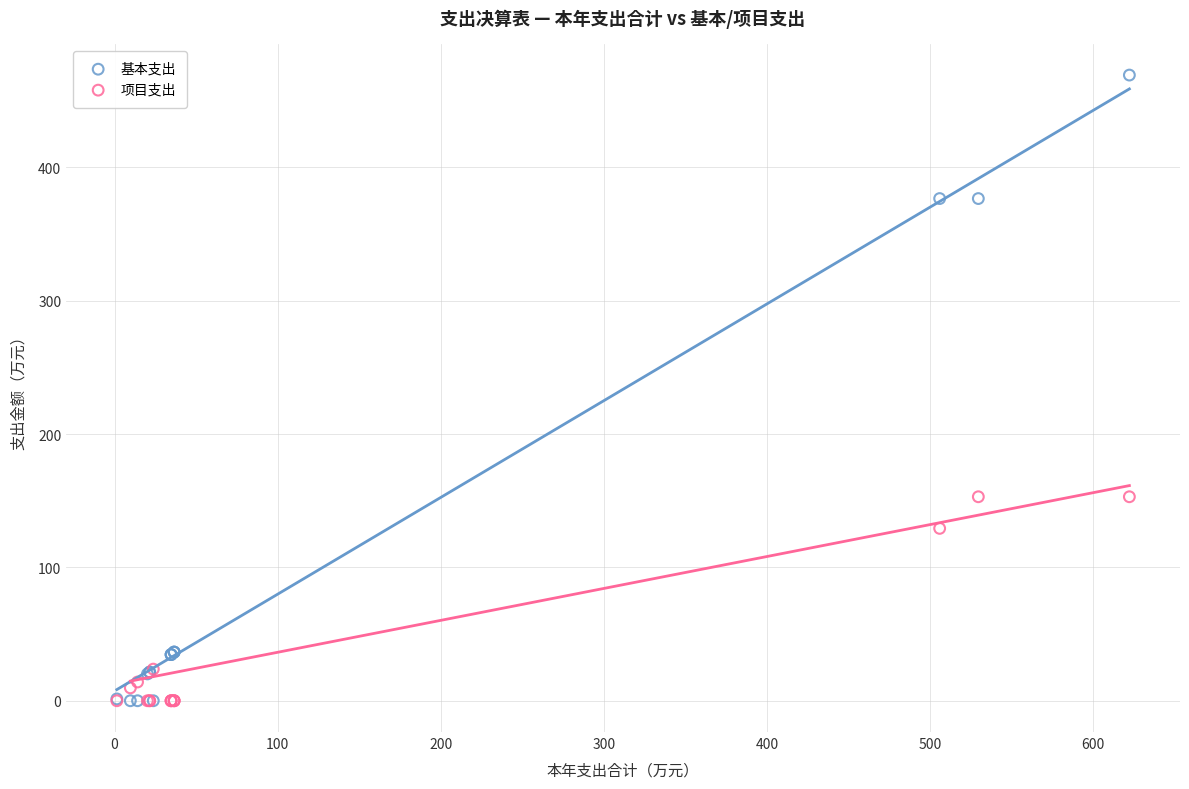

Which series contains the highest Y value?

基本支出